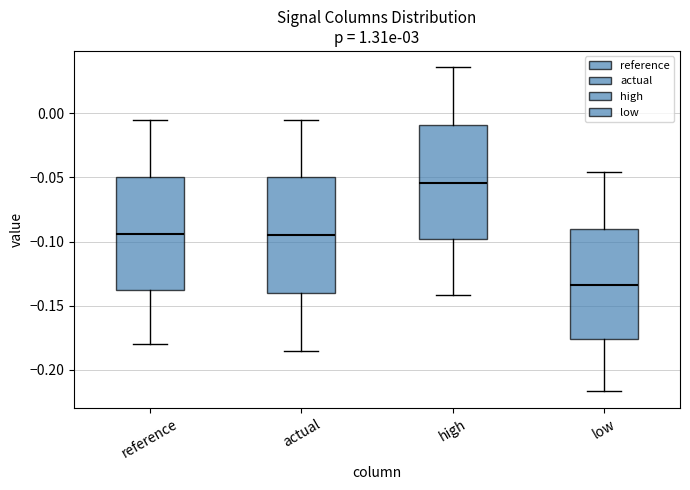

Where does the median line of the box for high sit on the y-axis? The values are not printed on the chart, so give them approximately, as read against the axis.

-0.055